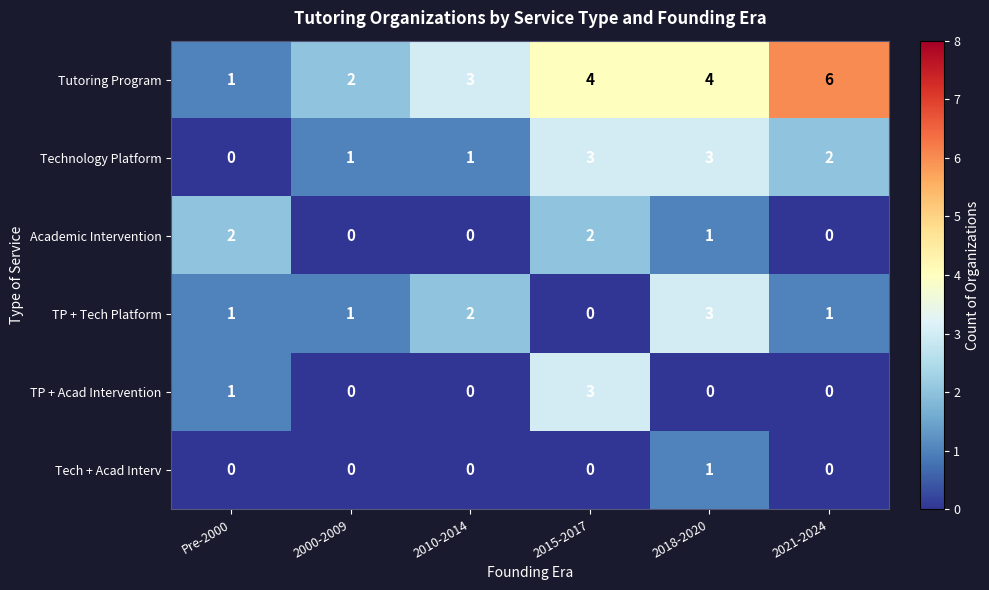

How many positive values does the TP + Acad Intervention series have?

2